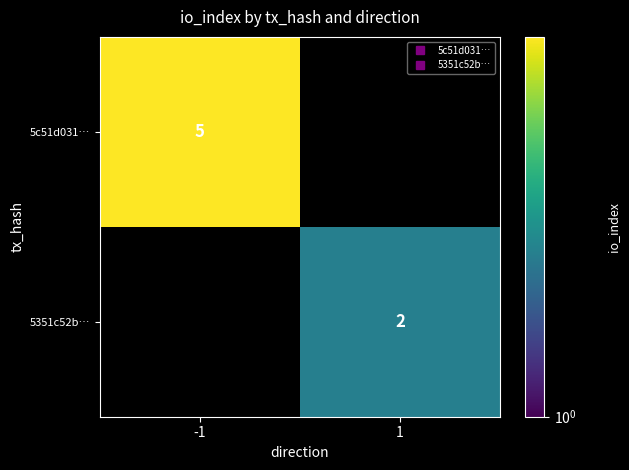

Which series has the largest total across all categories?

5c51d031…